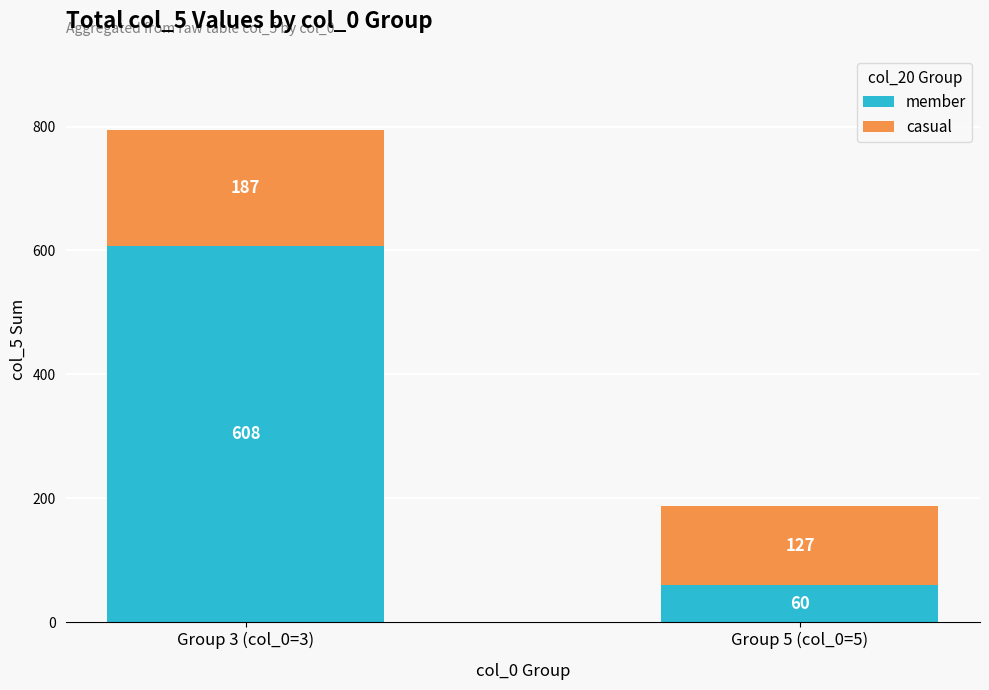

What is the lowest value of the member series?

60